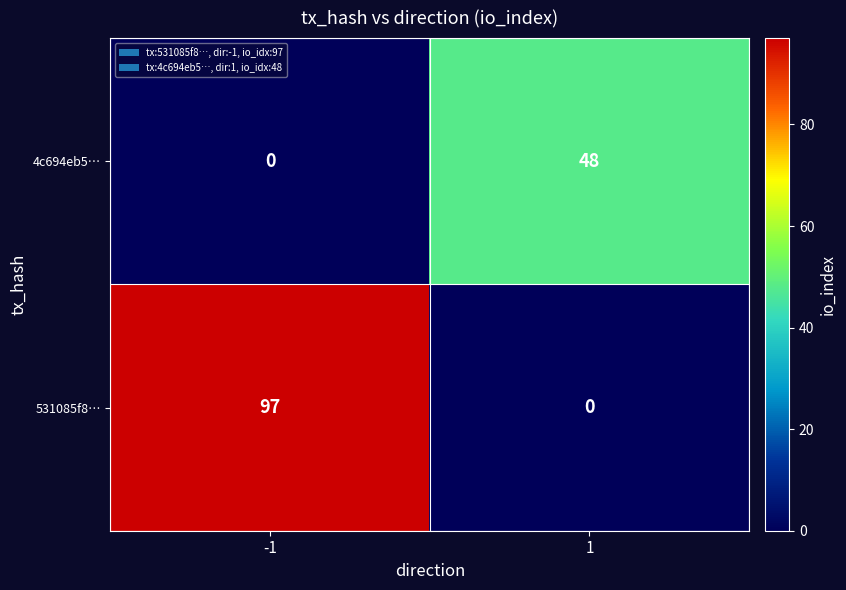

How many data points does each series have?

2